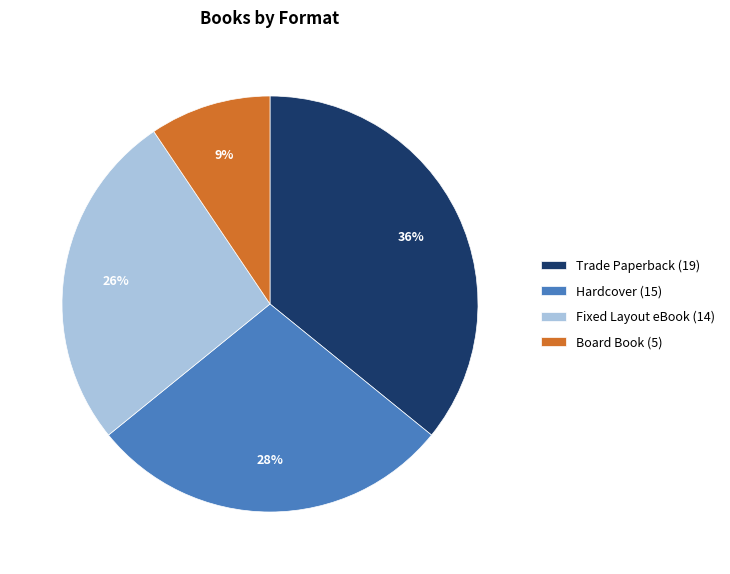

The Trade Paperback slice represents 29% of the pie. True or false?

False